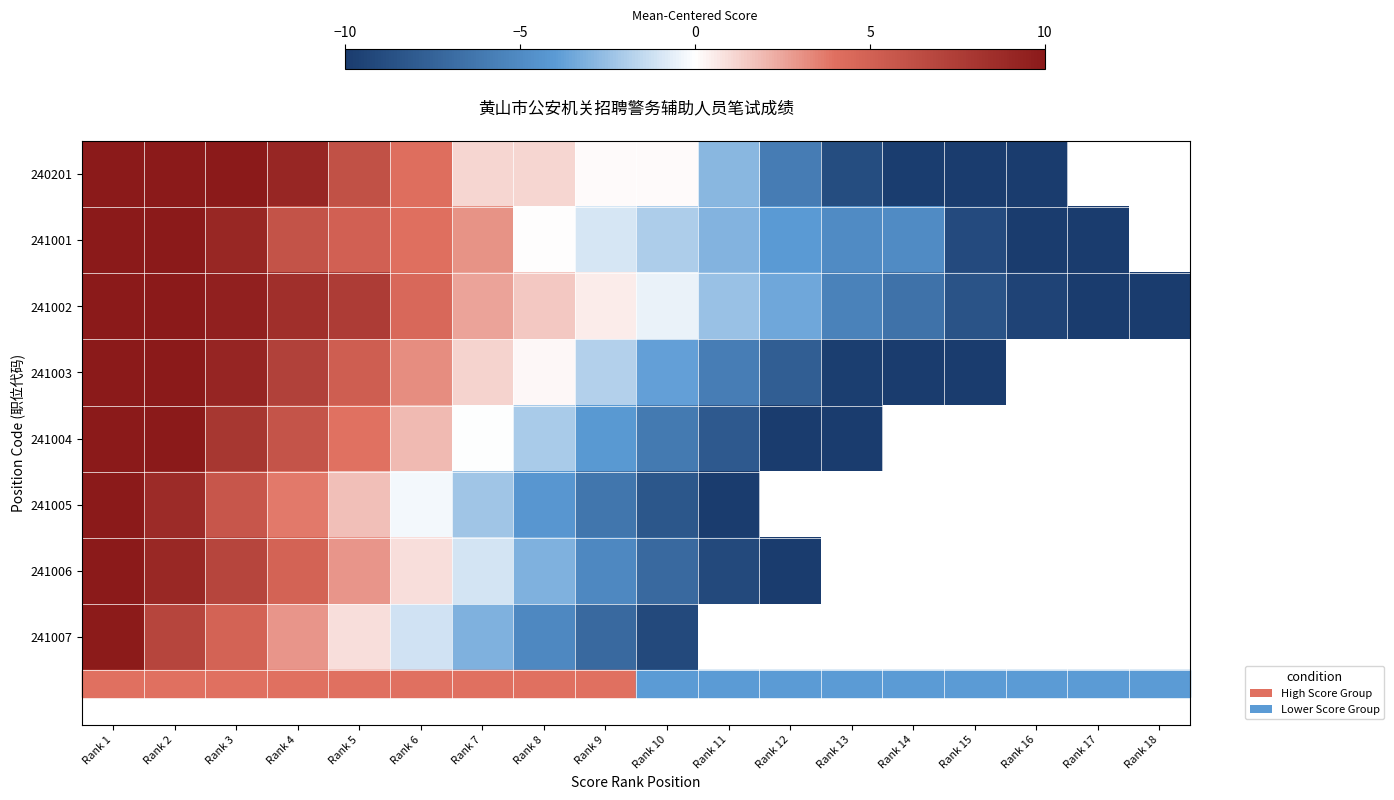

How many values in 241001 are above zero?

7